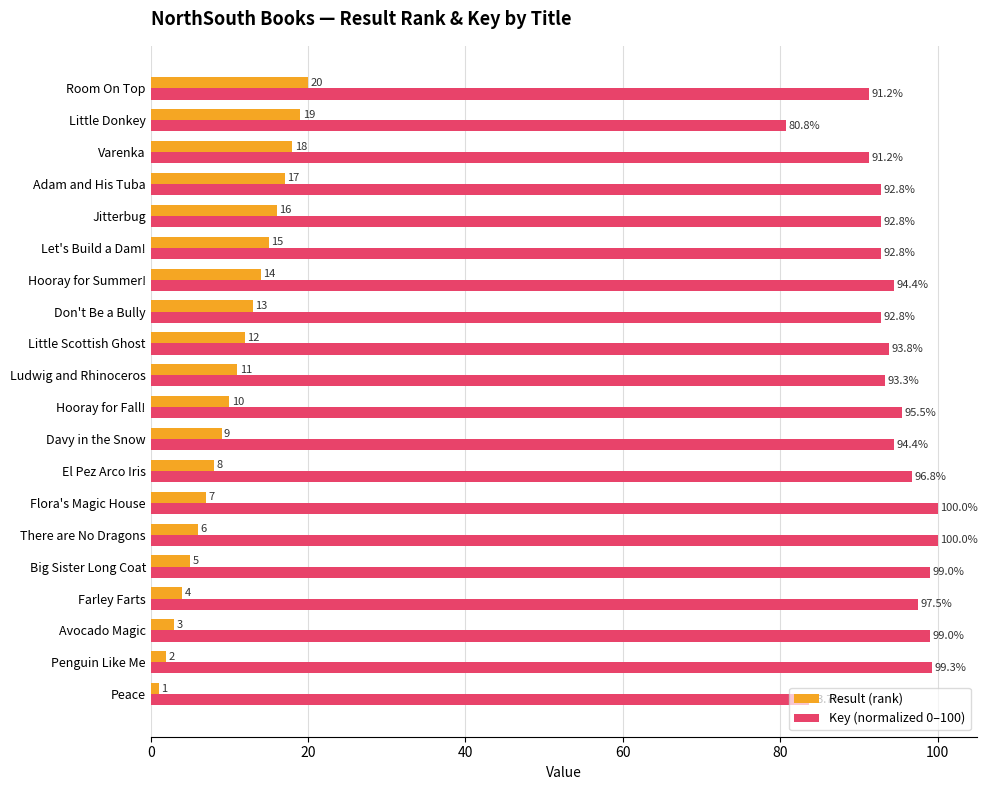

What is the smallest value displayed?

1.0